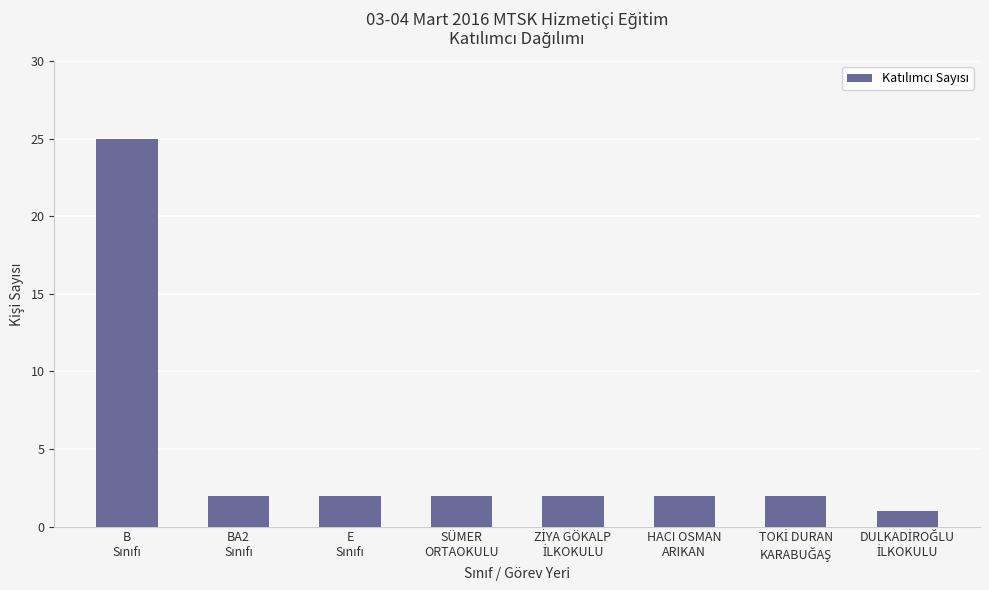

What is the sum of all values?

38